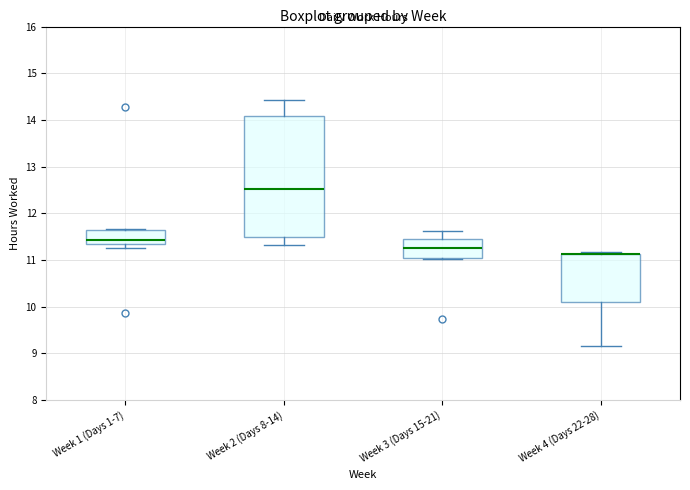

Where is the upper edge of the box for Week 4 (Days 22-28) on the y-axis? The values are not printed on the chart, so give them approximately, as read against the axis.

11.1